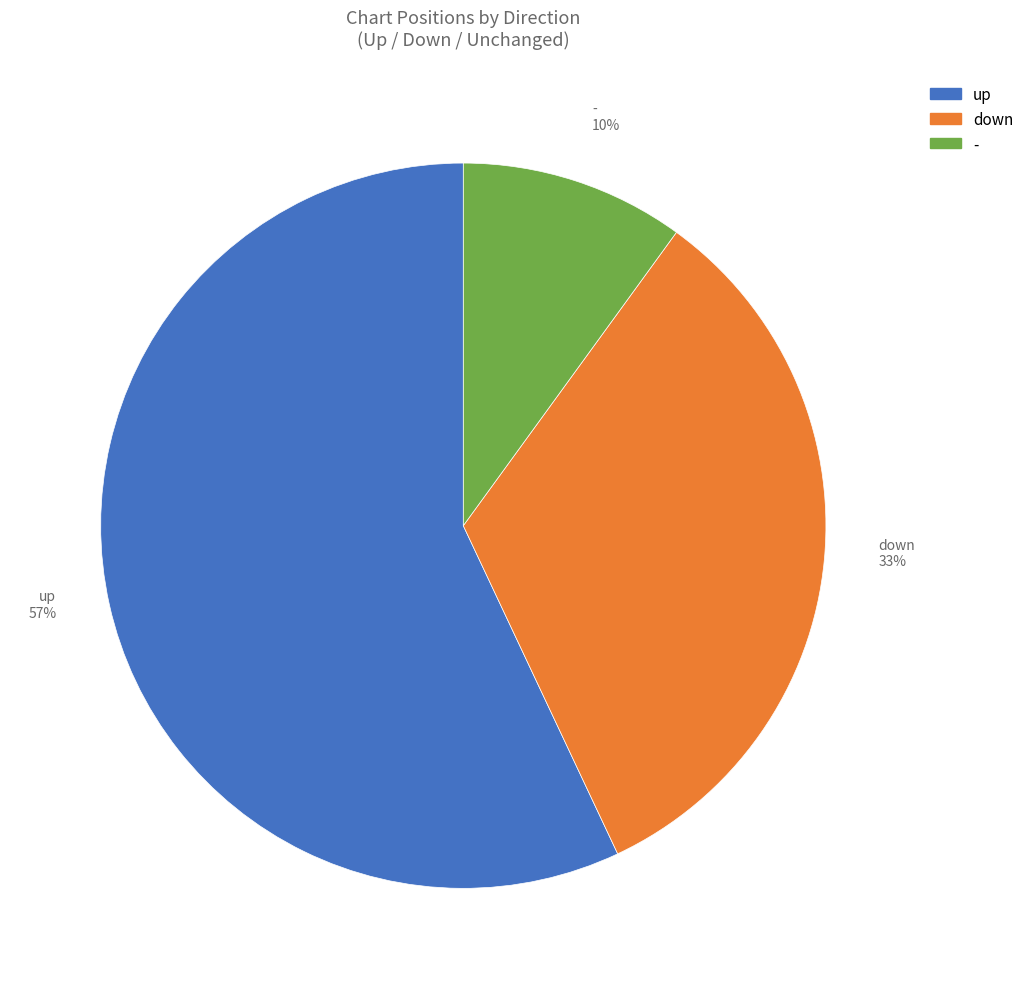

To the nearest percent, what percentage of the pie is down?

33%